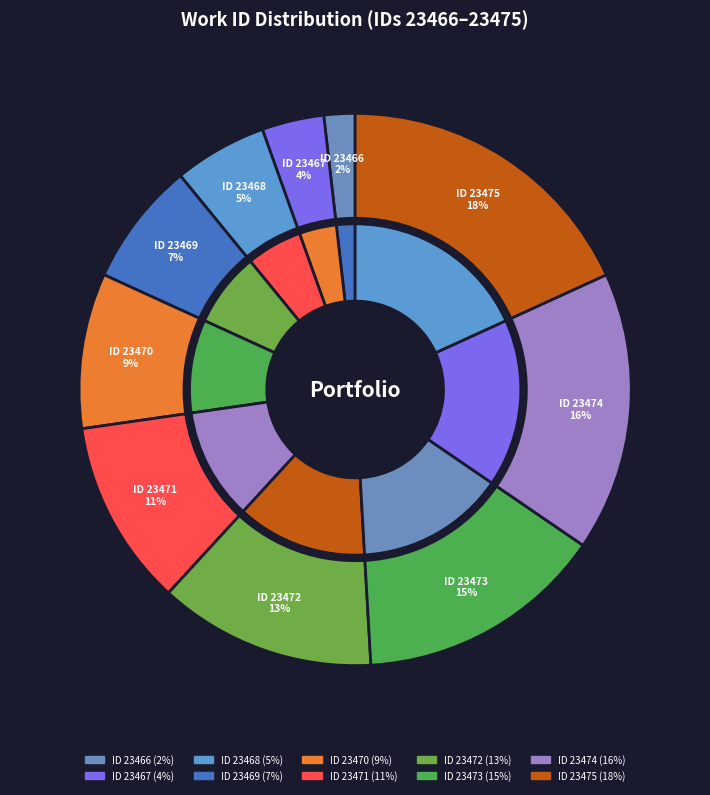

Is there any slice that represents more than half of the pie?

No